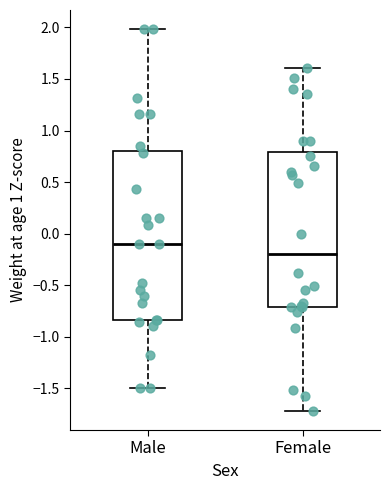

Which box has the highest median line?

Male